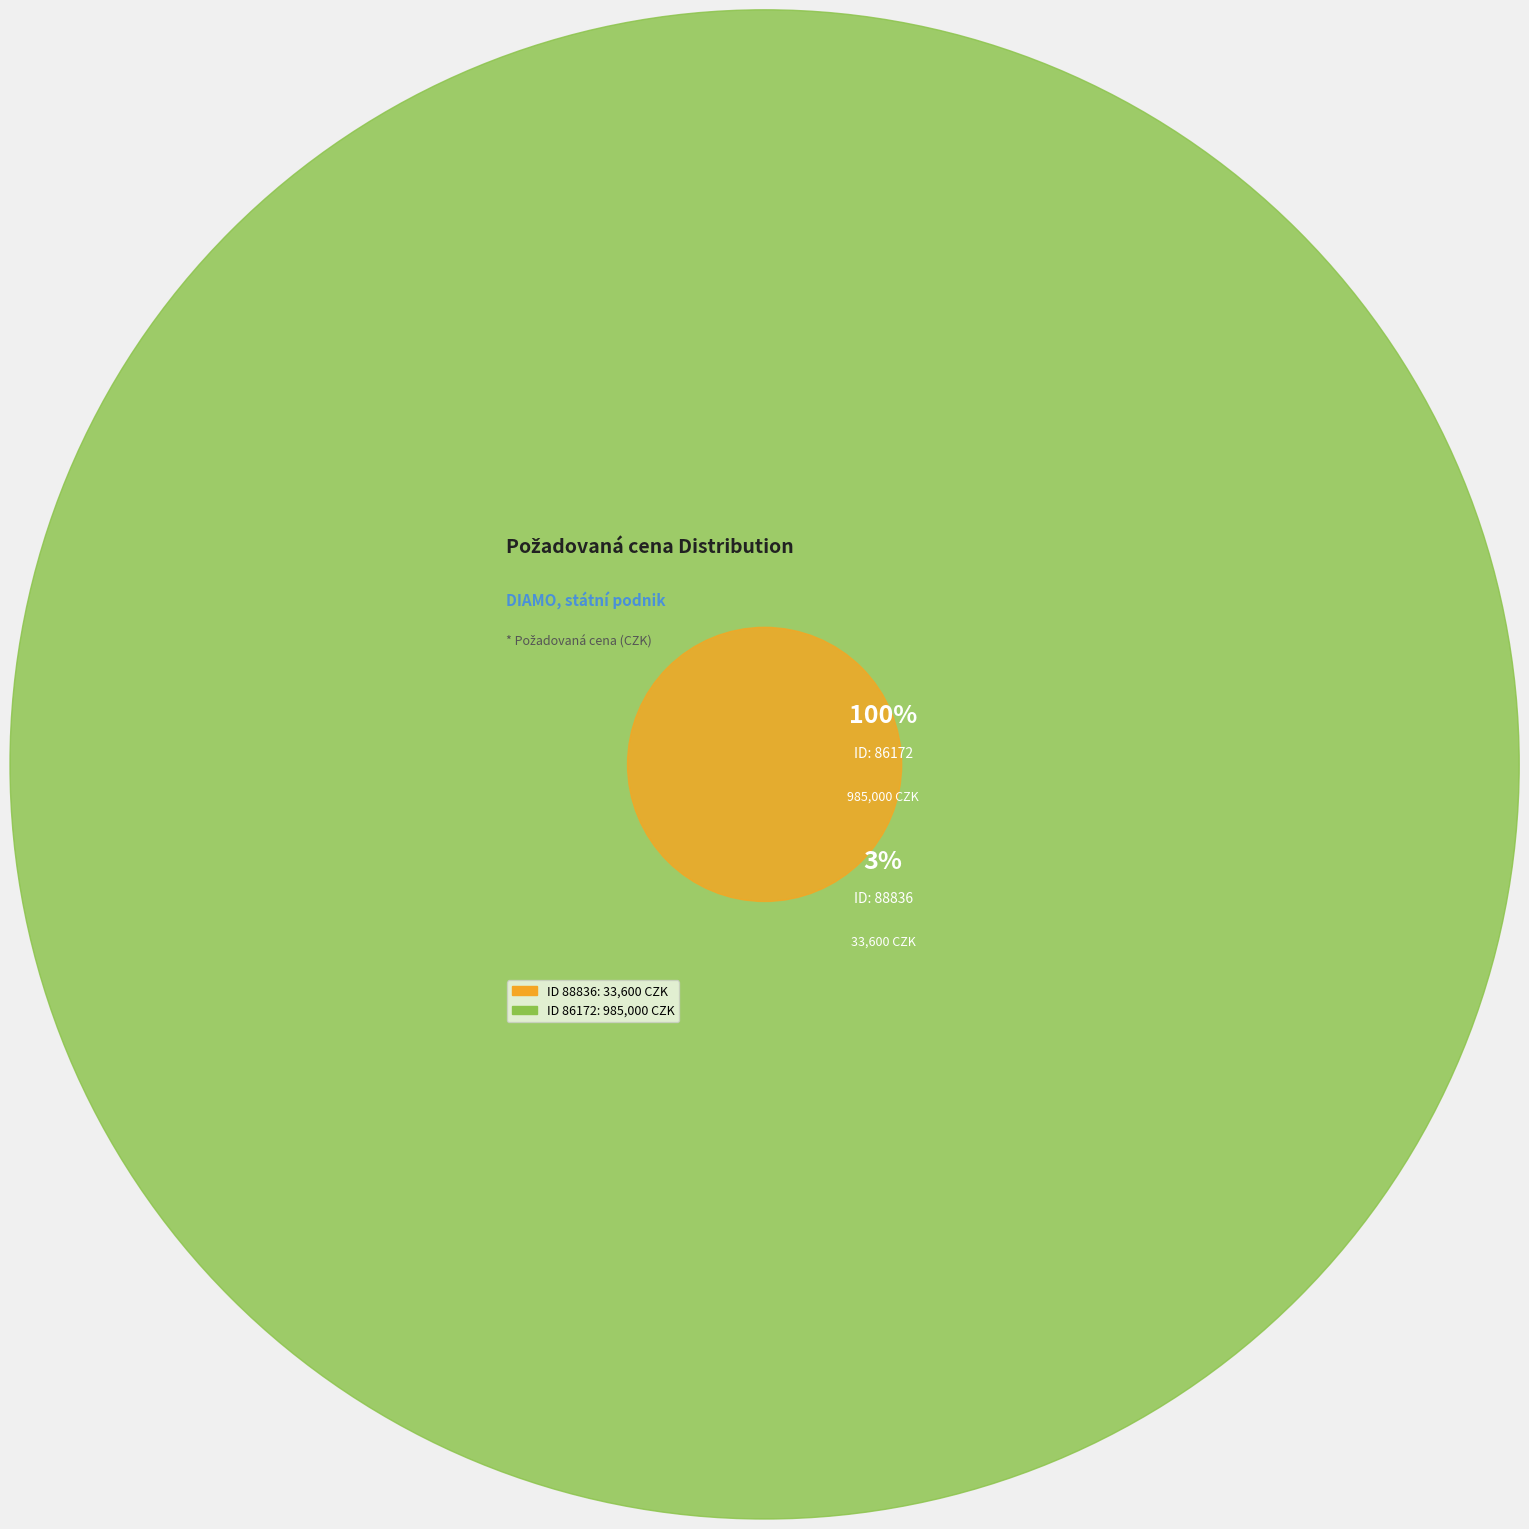

Which category has the smallest portion of the pie?

88836